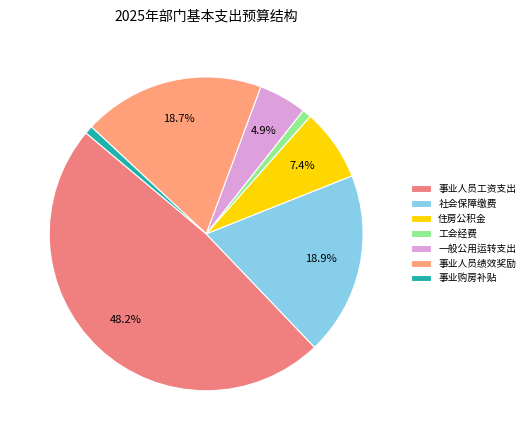

How many slices are in this pie chart?

7